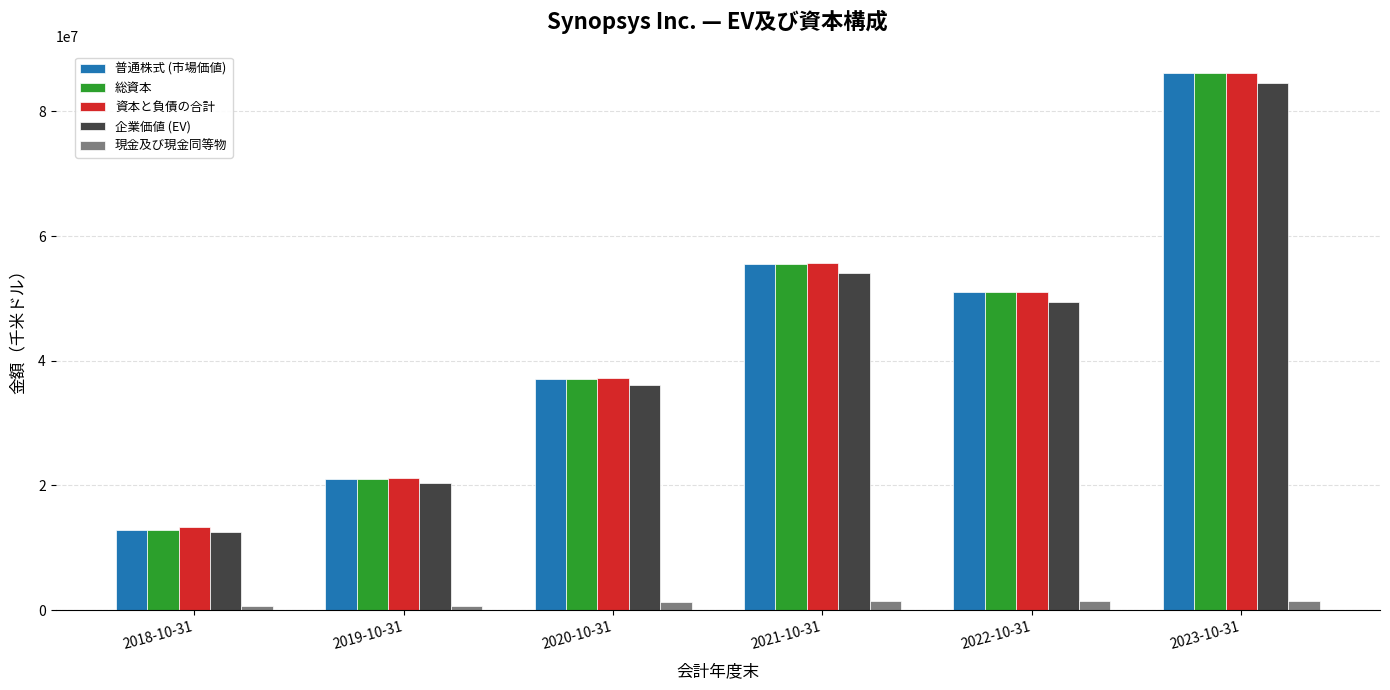

Does the chart contain any negative values?

No